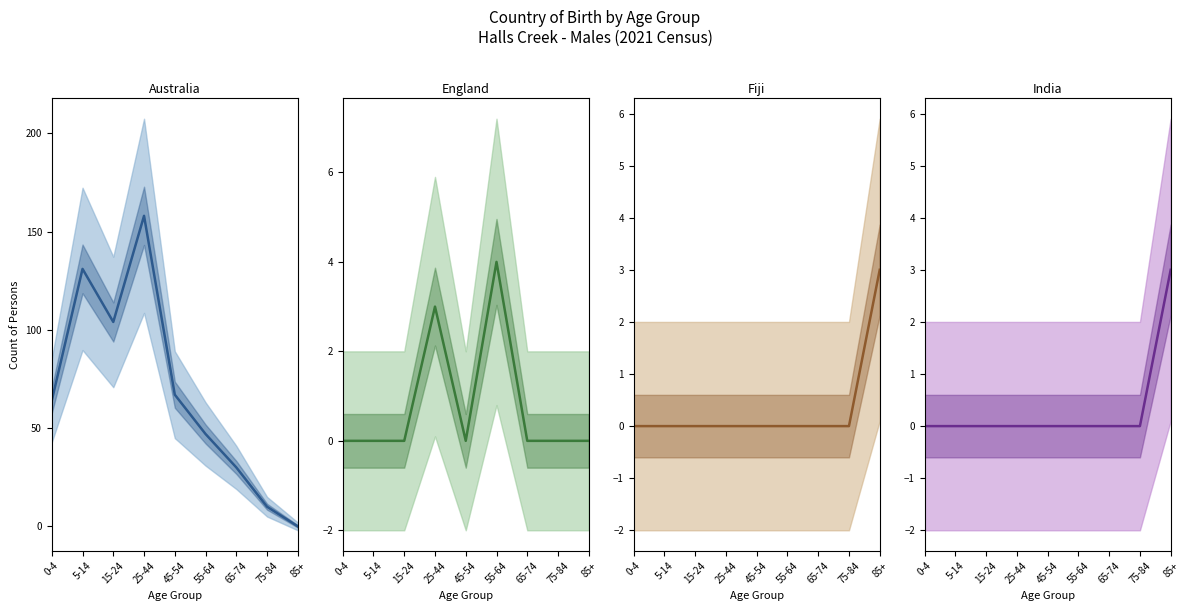

How many series are shown in this chart?

4